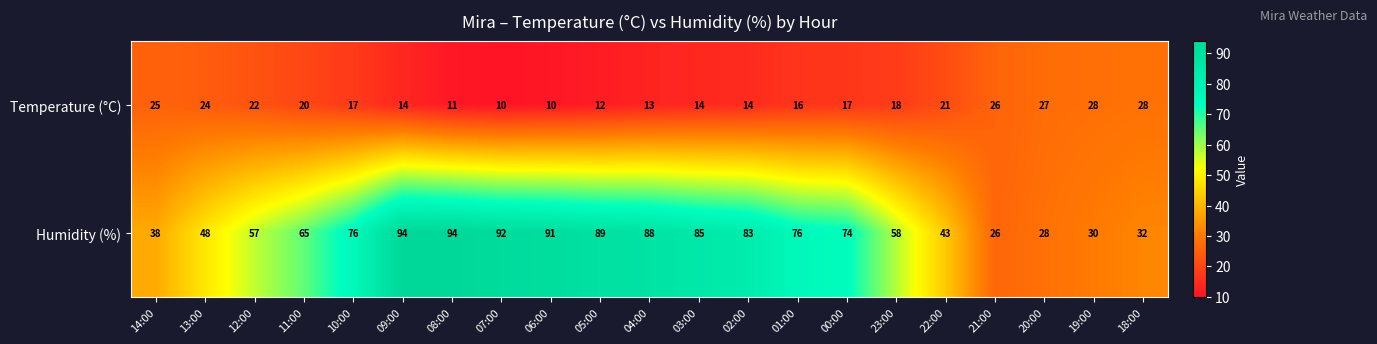

Rank the series by their maximum value, from lowest to highest.

Temperature (°C), Humidity (%)